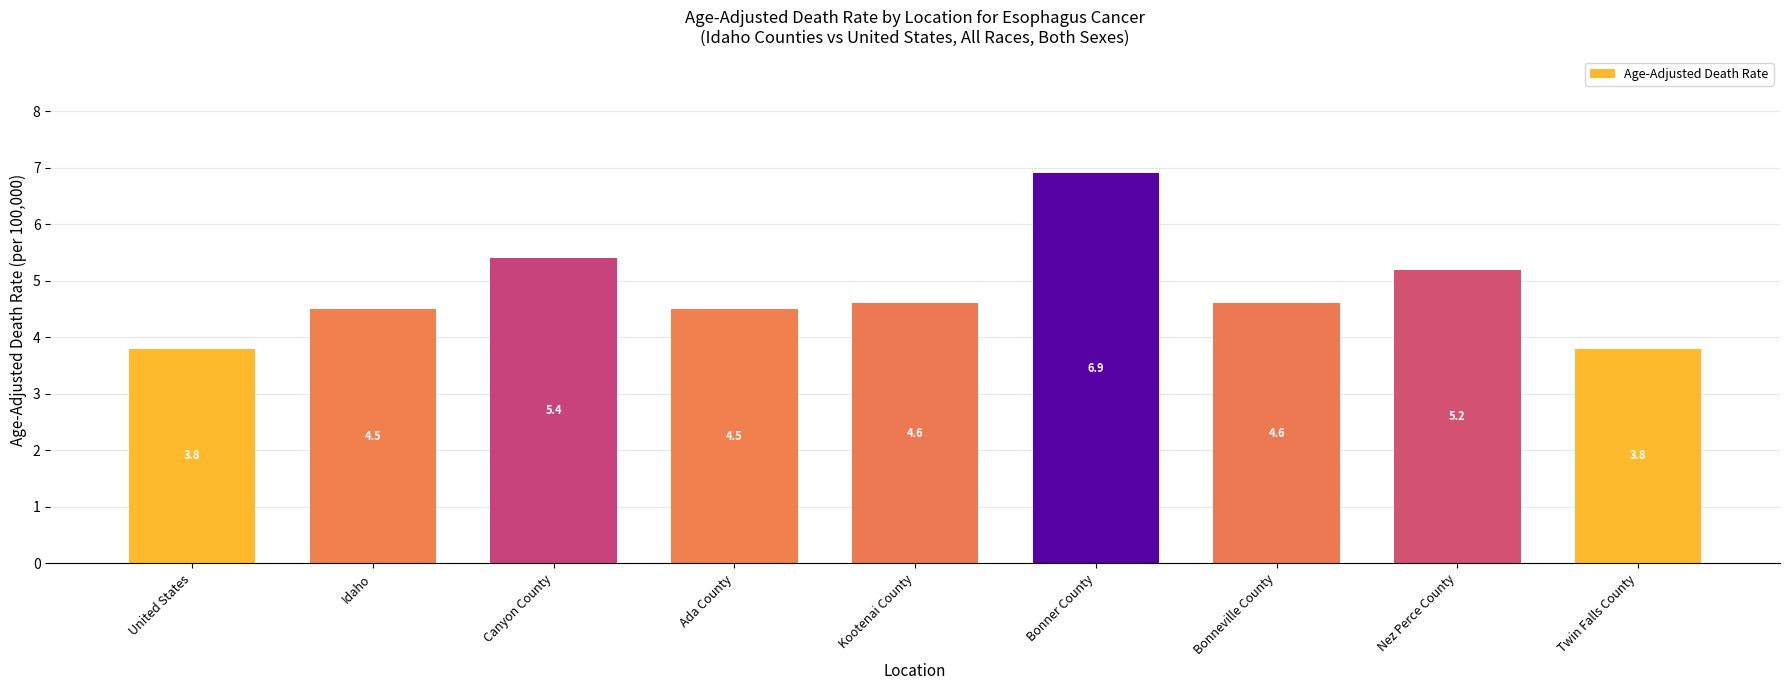

How many bars are there in total?

9